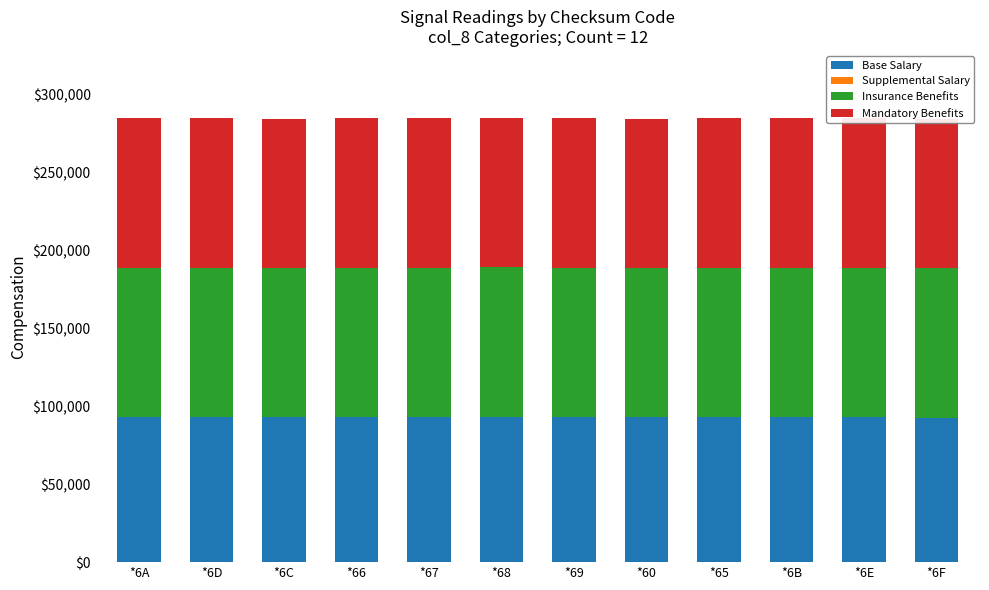

Where is Base Salary nearest to the value 92850?

*6A